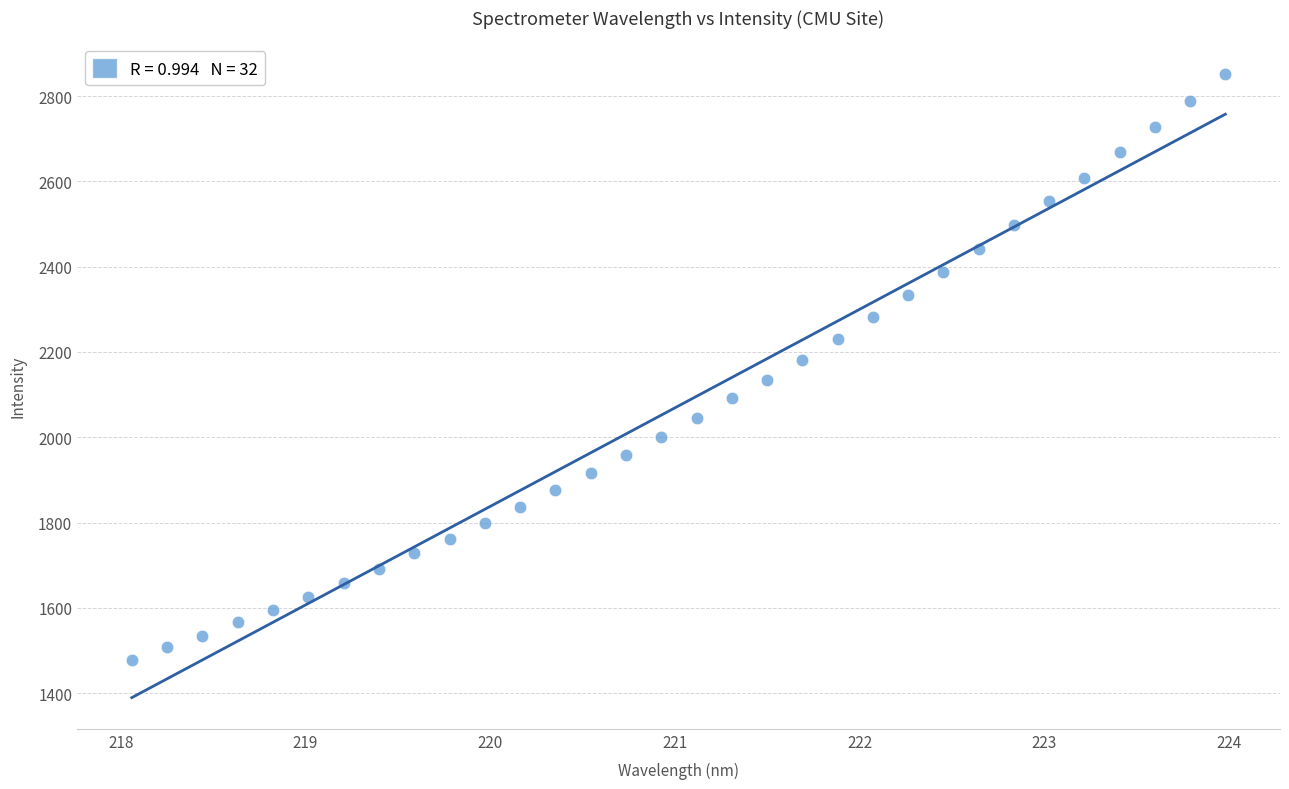

What is the range of Y values (max minus min)?

1372.6